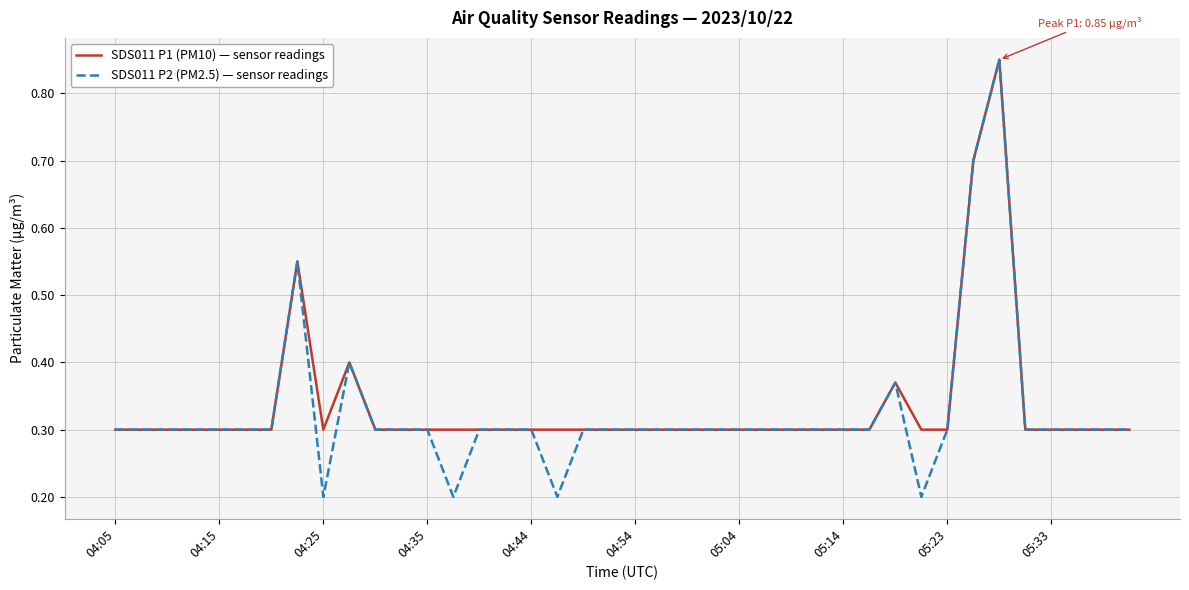

Which series has the largest range (max minus min)?

SDS011 P2 (PM2.5) — sensor readings